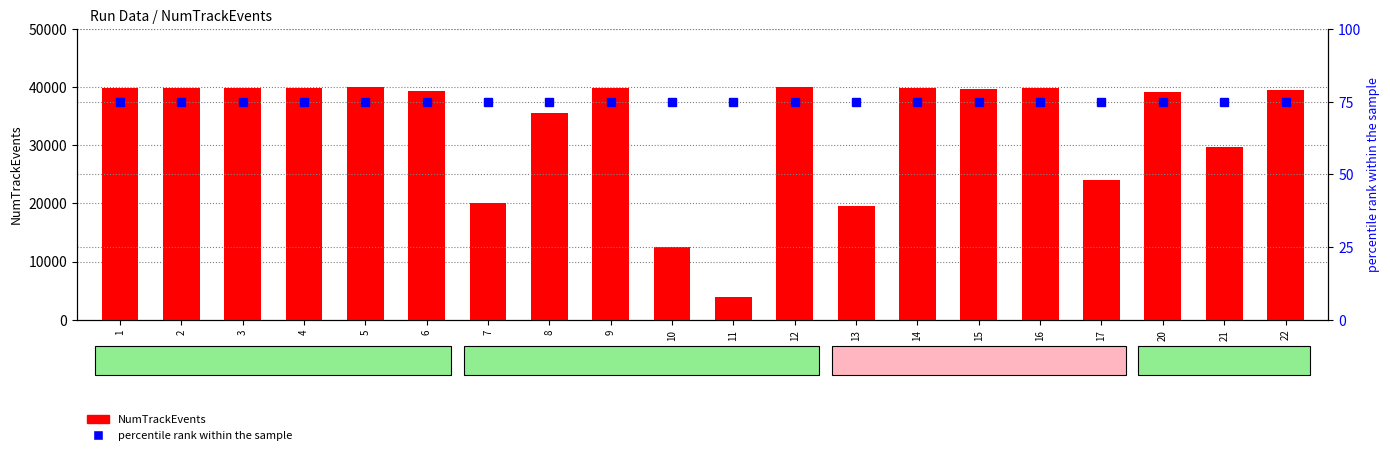

What is the lowest value of the NumTrackEvents series?

3838